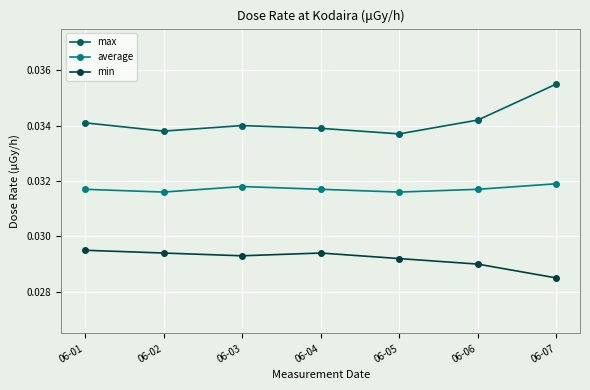

At which category does min reach its first local peak?

06-04